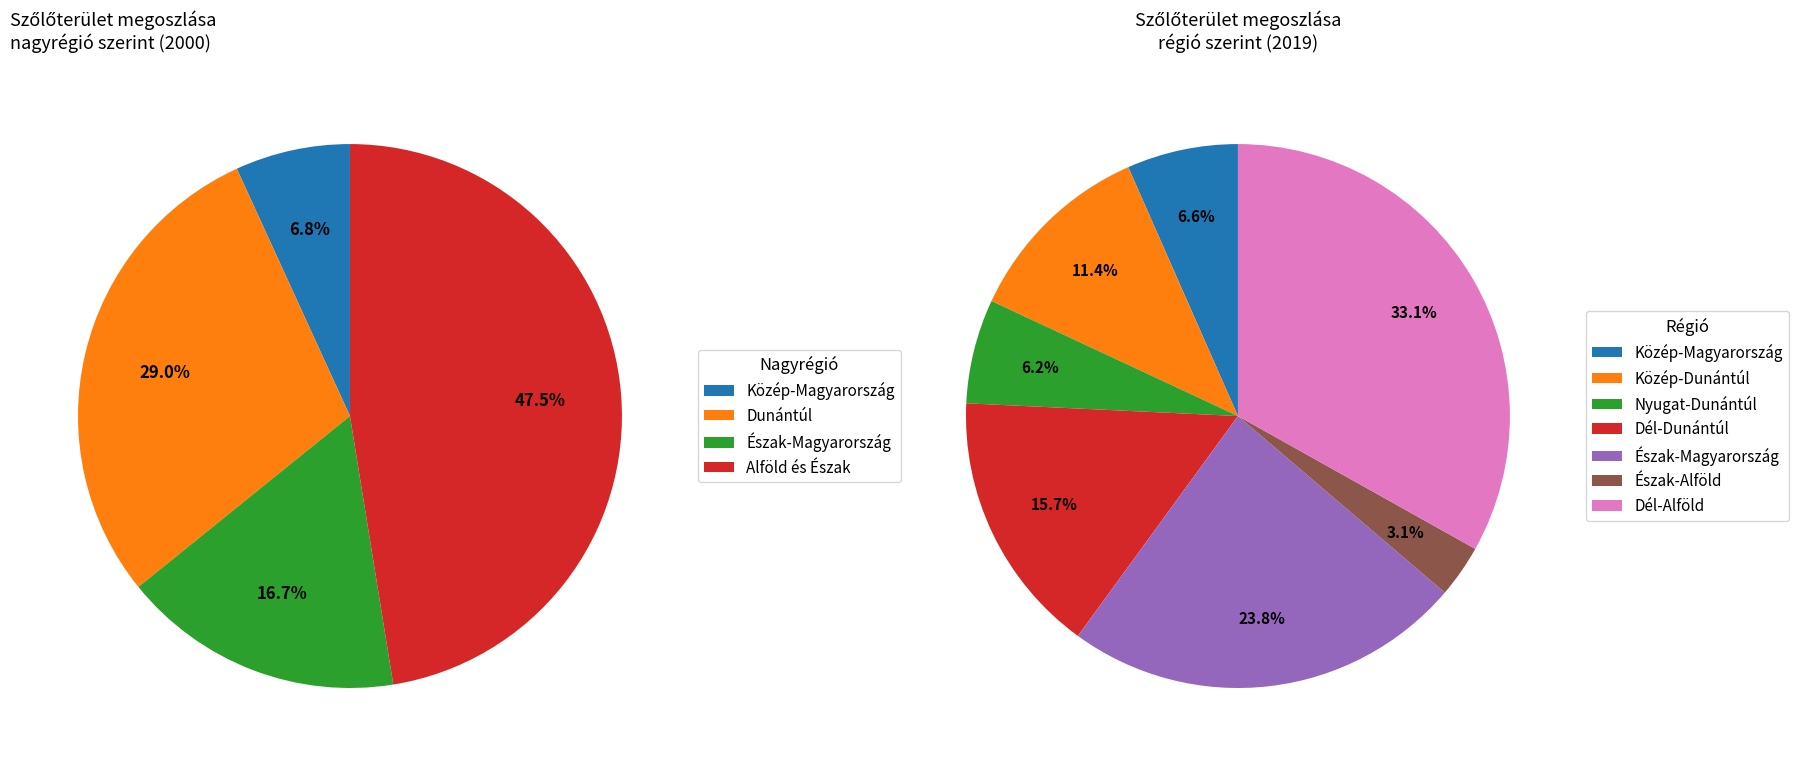

To the nearest percent, what is the combined percentage of Dunántúl and Közép-Magyarország?

36%